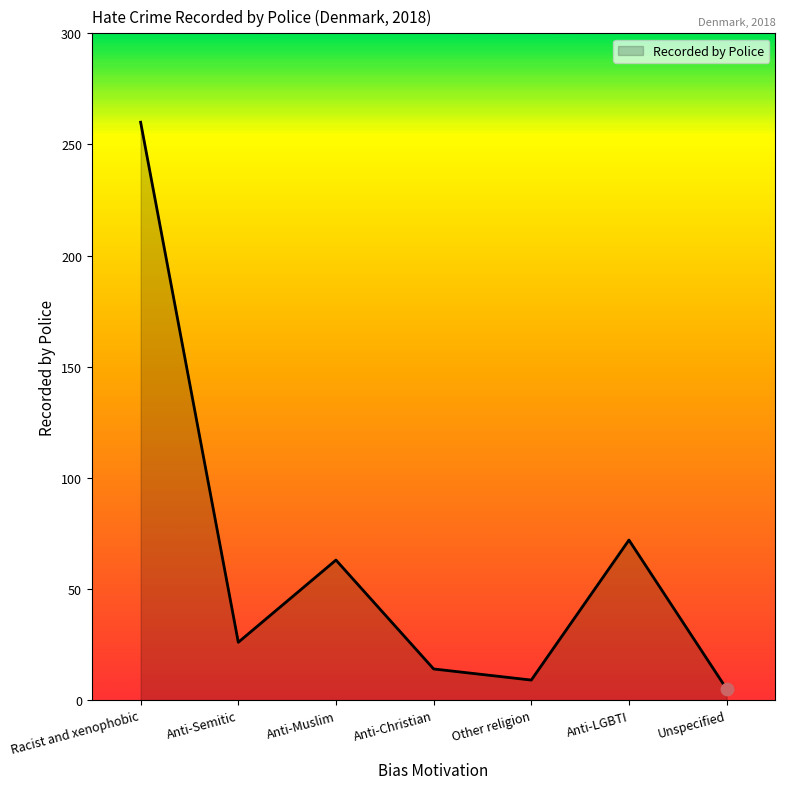

What is the change in value from Racist and xenophobic to Anti-Semitic?

-234